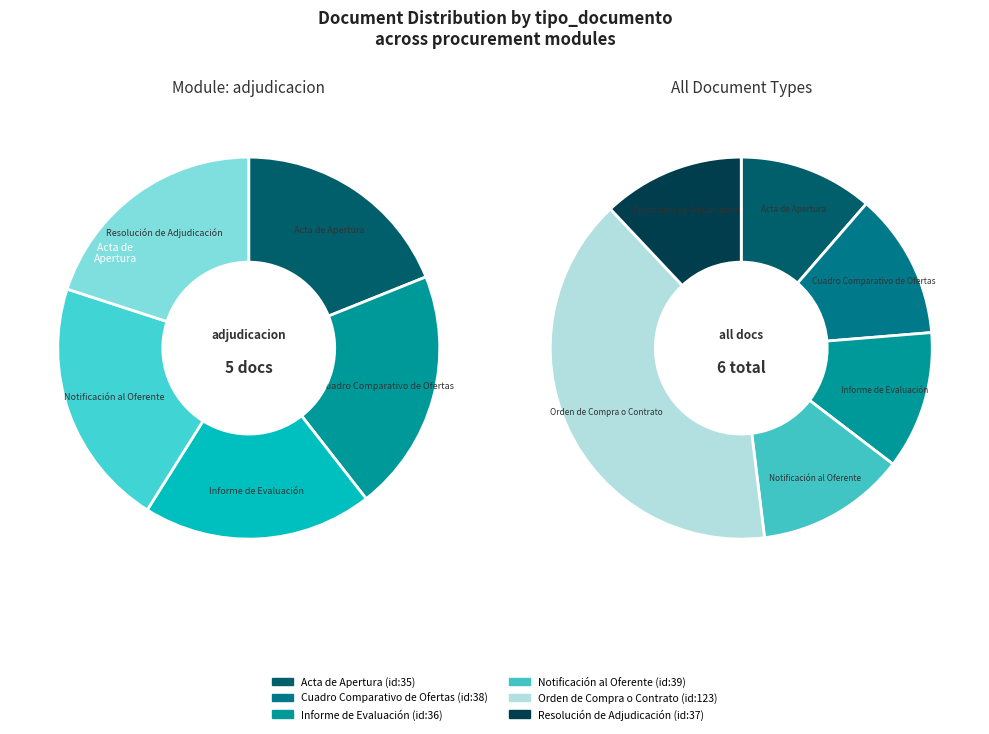

Count the number of slices in the pie.

6